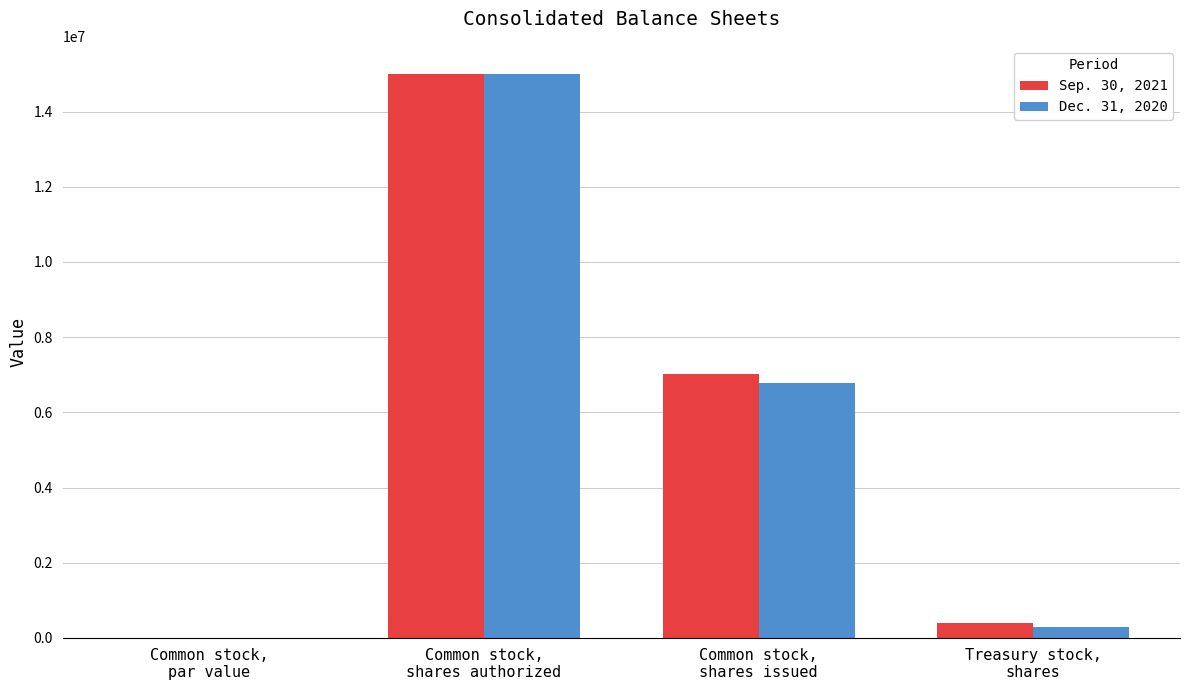

What is the approximate value of Sep. 30, 2021 at Common stock,
shares authorized, to the nearest 10?

15000000